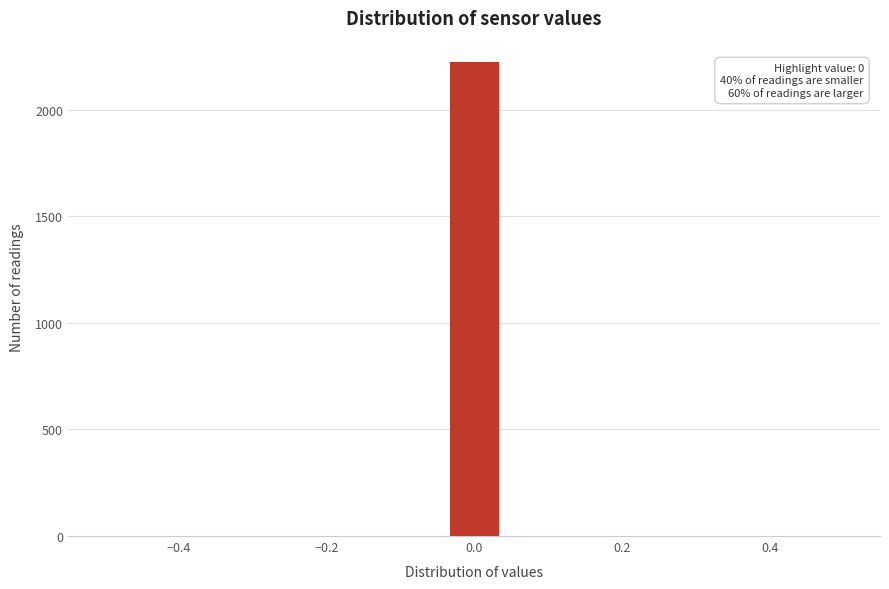

Around what value on the x-axis is the tallest bar? Give the approximate position of its centre, as read against the axis.

0.00